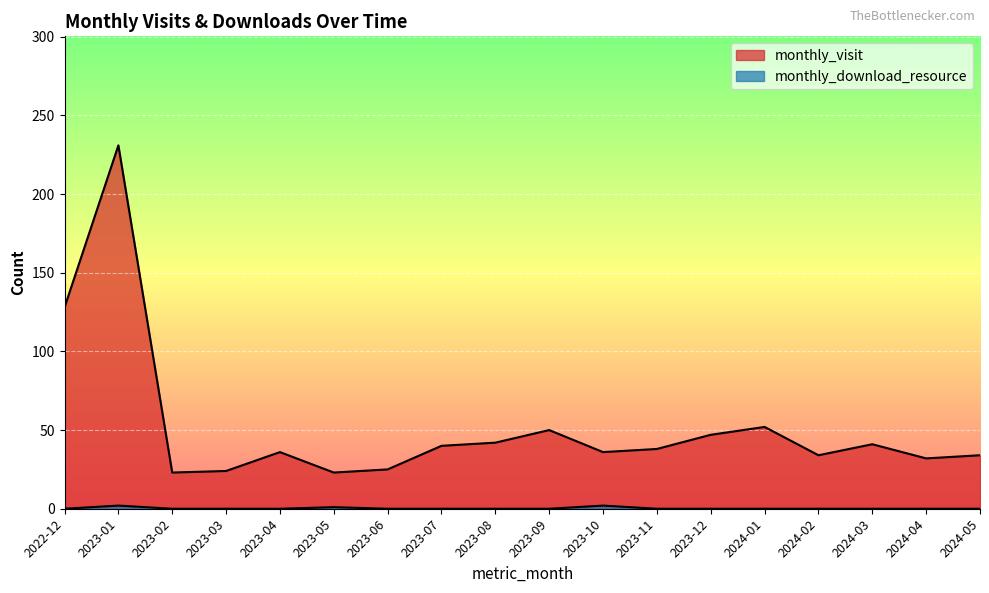

The monthly_visit series shows 128 at 2022-12. True or false?

True